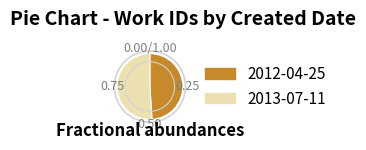

Rank the categories by value from highest to lowest.

2013-07-11, 2012-04-25